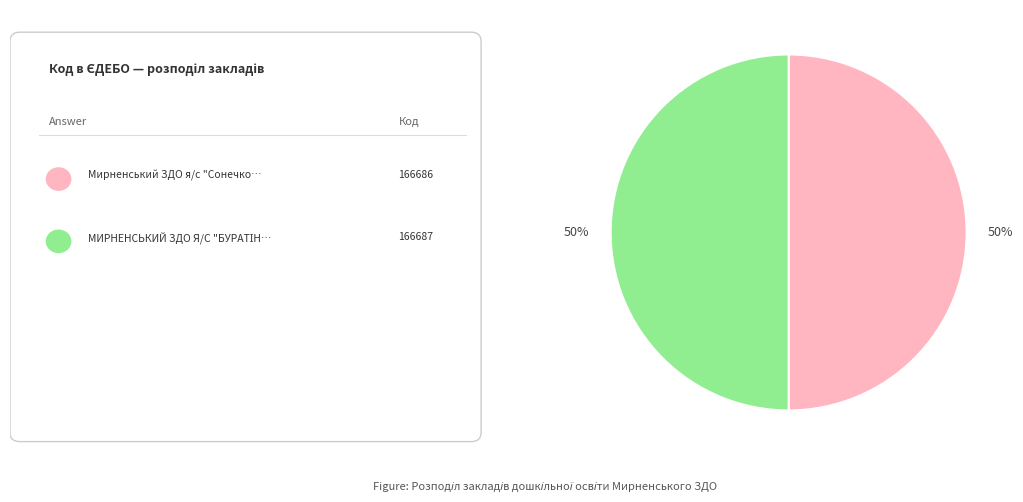

To the nearest percent, what is the average slice percentage?

50%